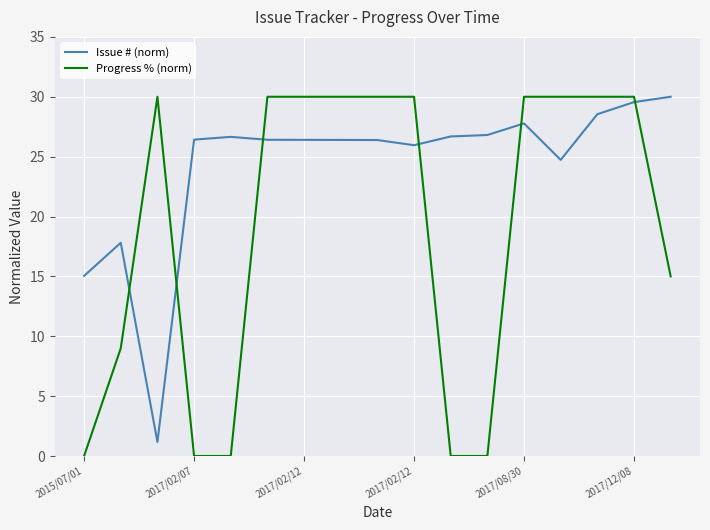

What is the greatest value displayed?

30.0